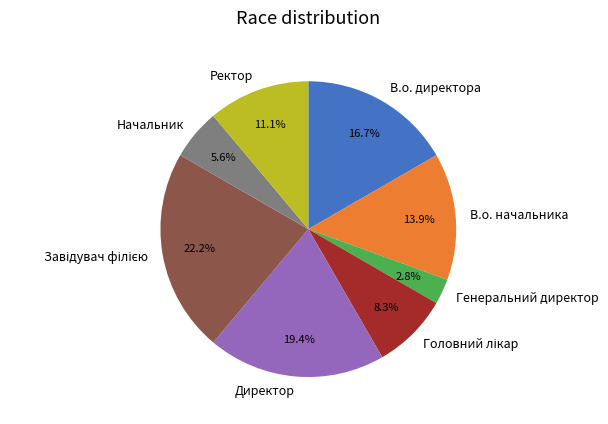

To the nearest percent, what is the difference between the Ректор and Генеральний директор slice percentages?

8%